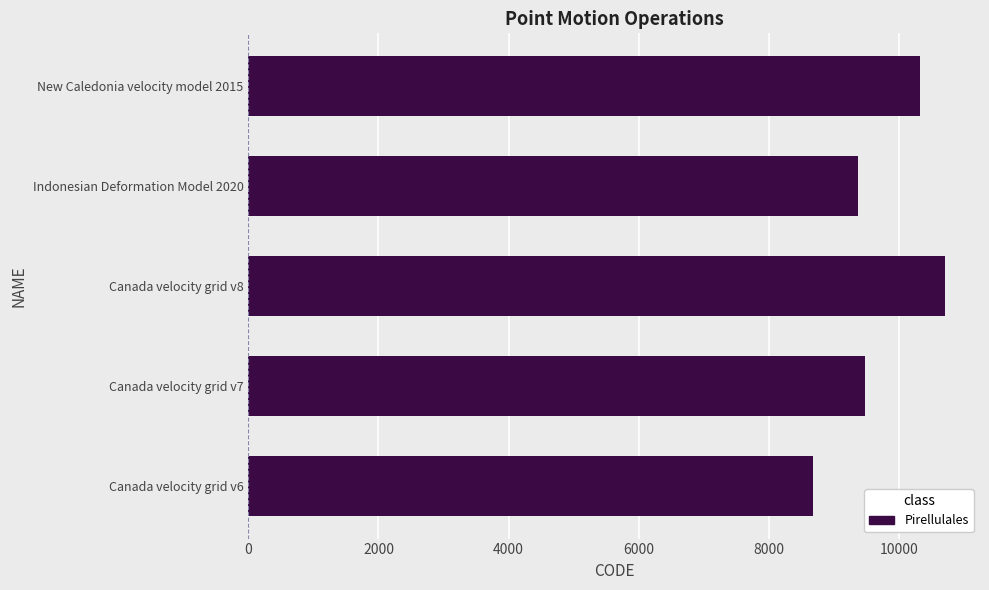

What is the greatest value displayed?

10707